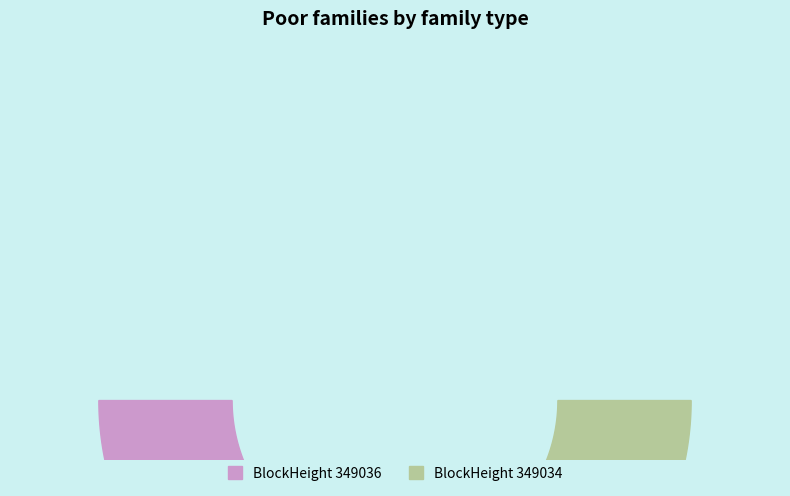

How many slices are in this pie chart?

2